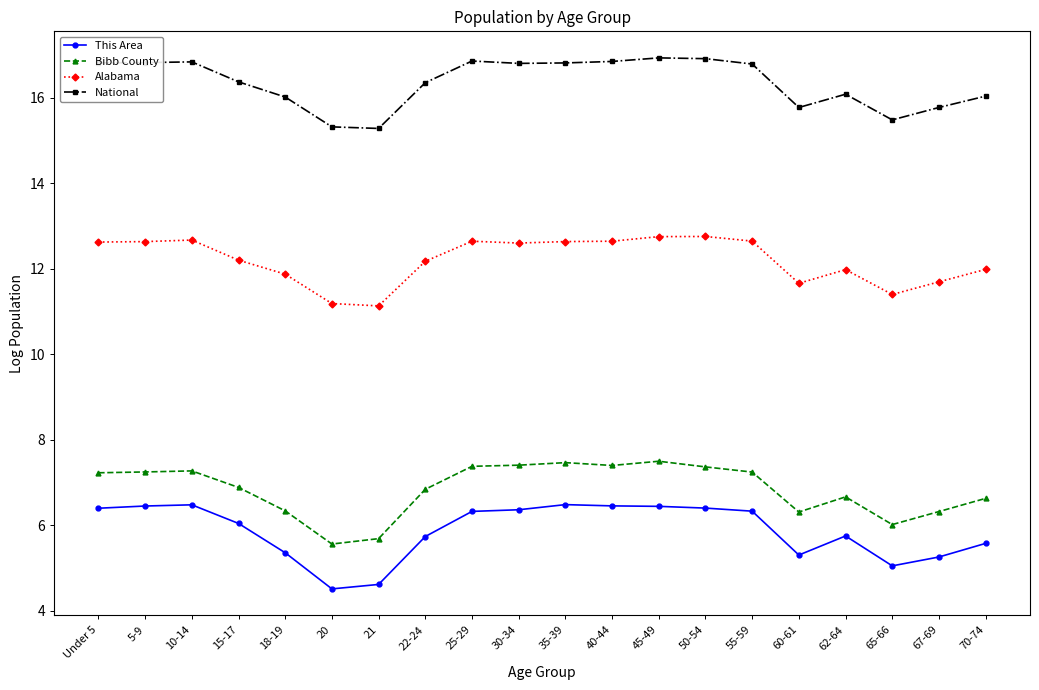

What is the sum of the This Area values at 50-54 and 55-59?

12.7